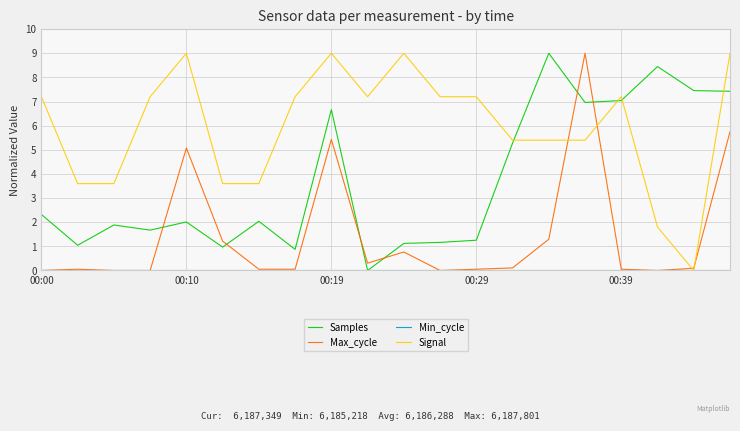

Which series has the largest total across all categories?

Signal